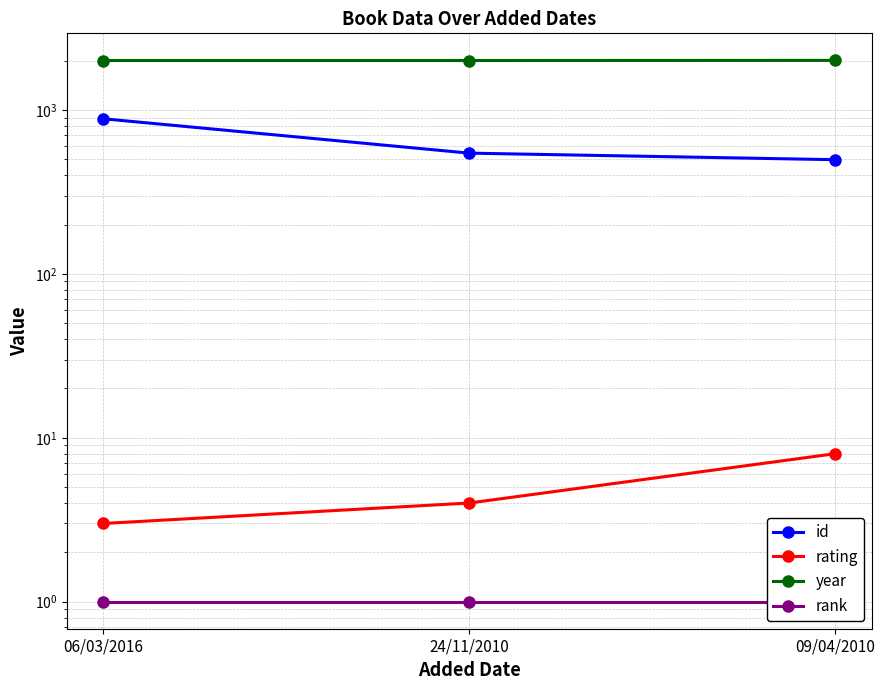

Which has a higher value, 09/04/2010 or 06/03/2016?

06/03/2016